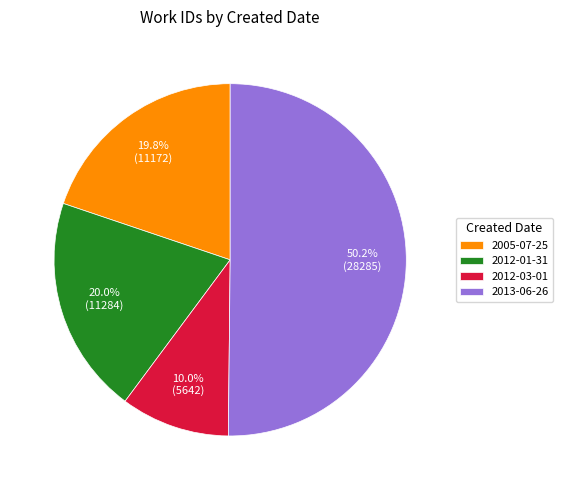

Which slice is the largest?

2013-06-26